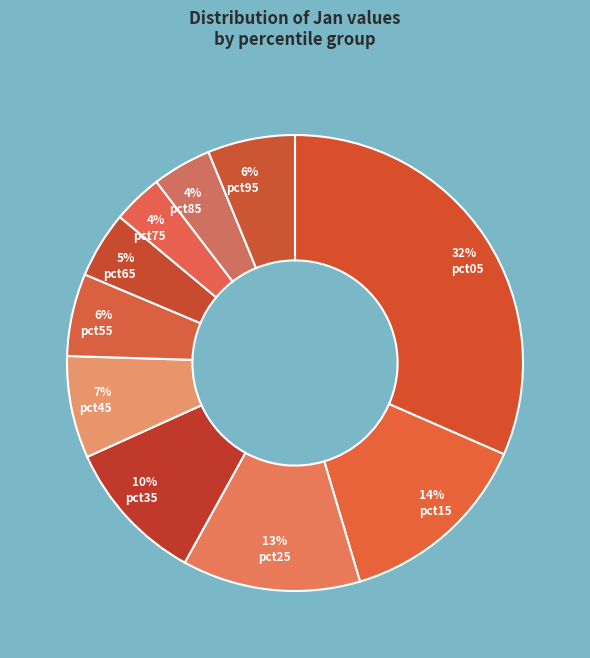

Is there a majority slice in this chart?

No